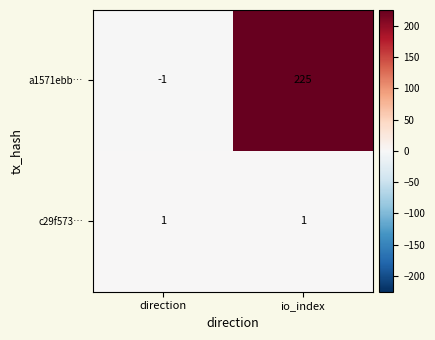

Reading left to right, list all the values displayed in this chart.

a1571ebb…: -1	225
c29f573…: 1	1